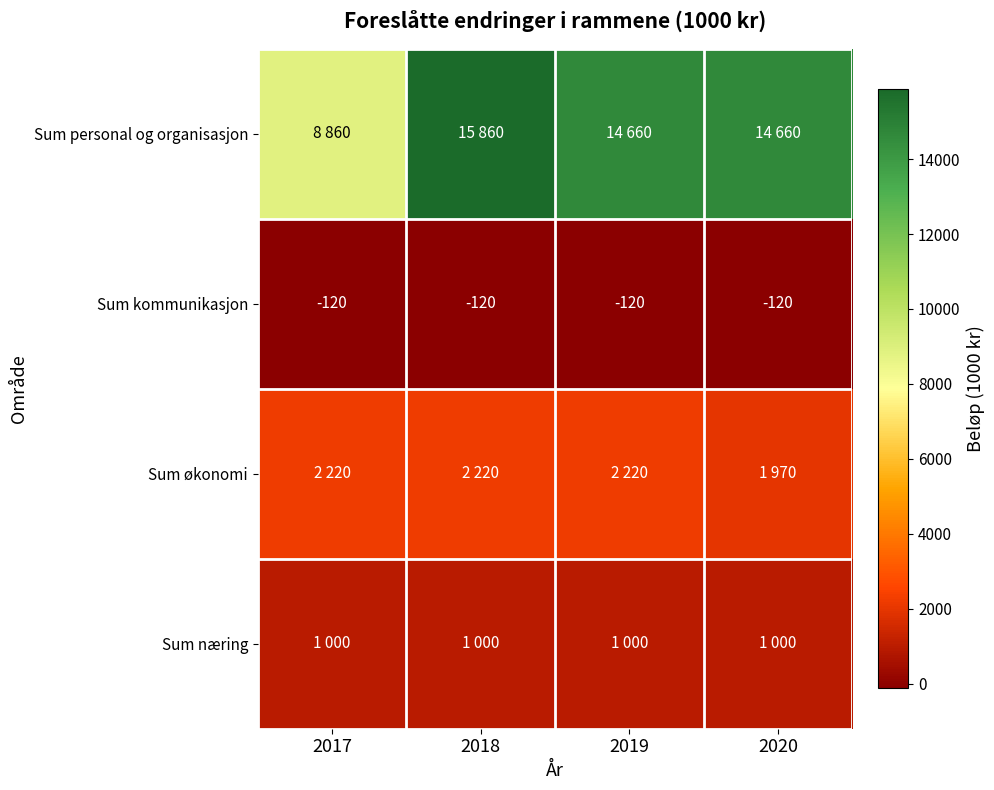

The Sum kommunikasjon series shows -120 at 2019. True or false?

True